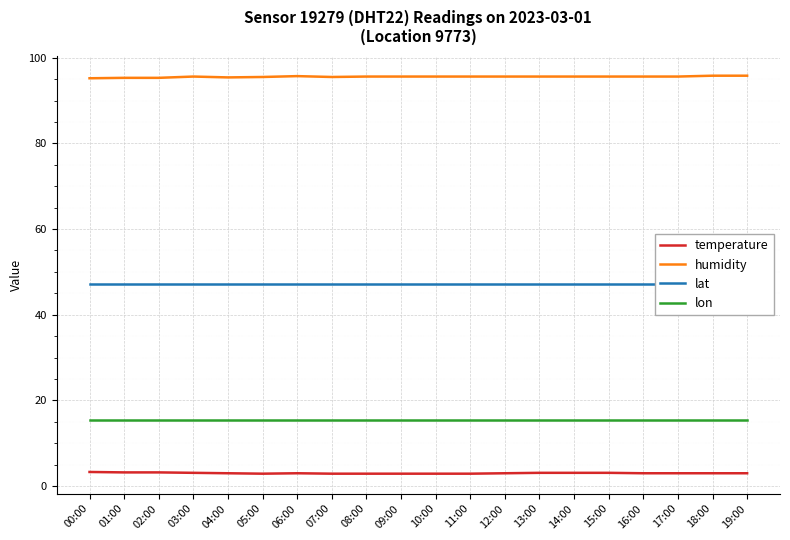

What is the label of the 20th point from the left?

19:00